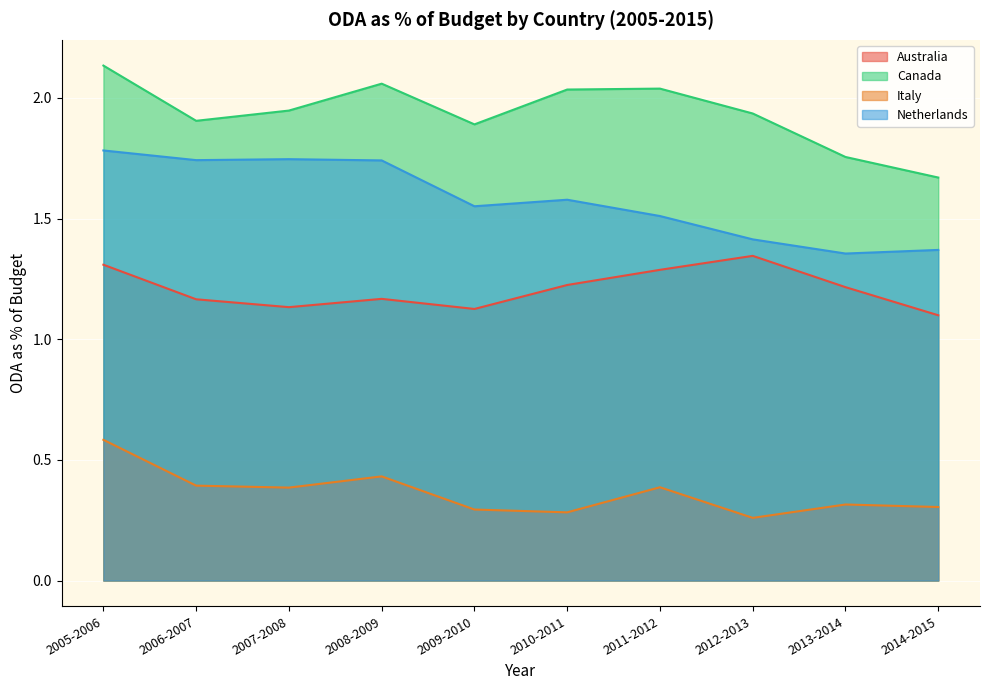

What is the spread (max minus min) of values at 2012-2013?

1.7